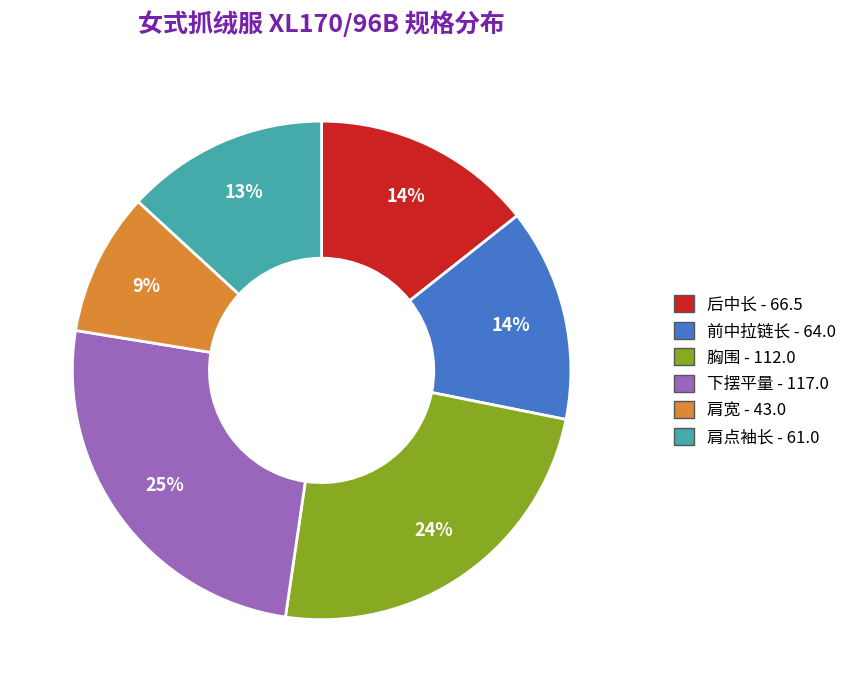

To the nearest percent, what percentage of the pie is 后中长?

14%